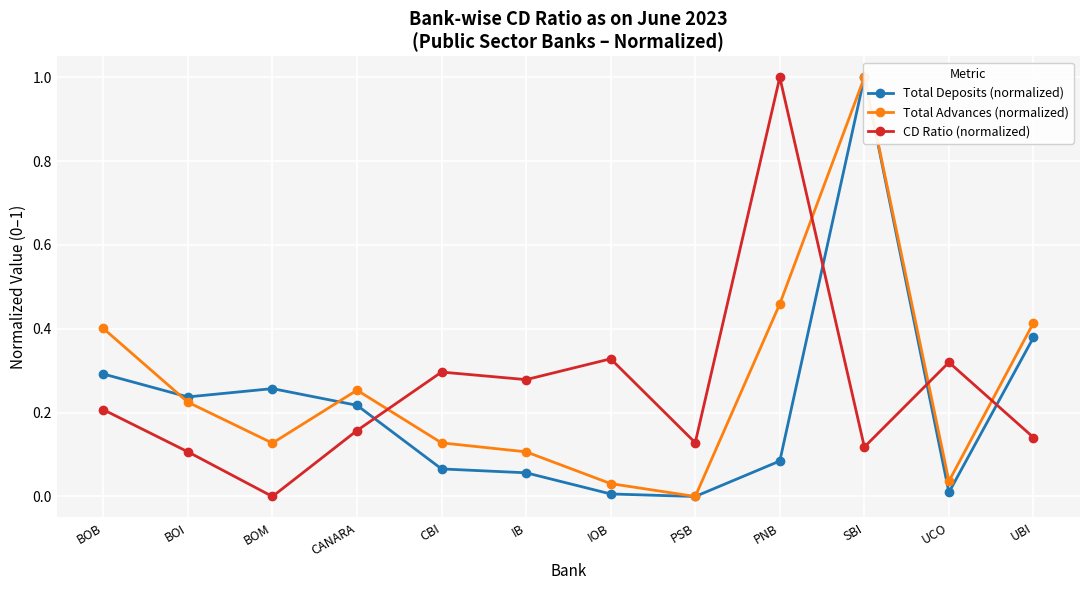

Read the Total Deposits (normalized) value at PNB.

0.1